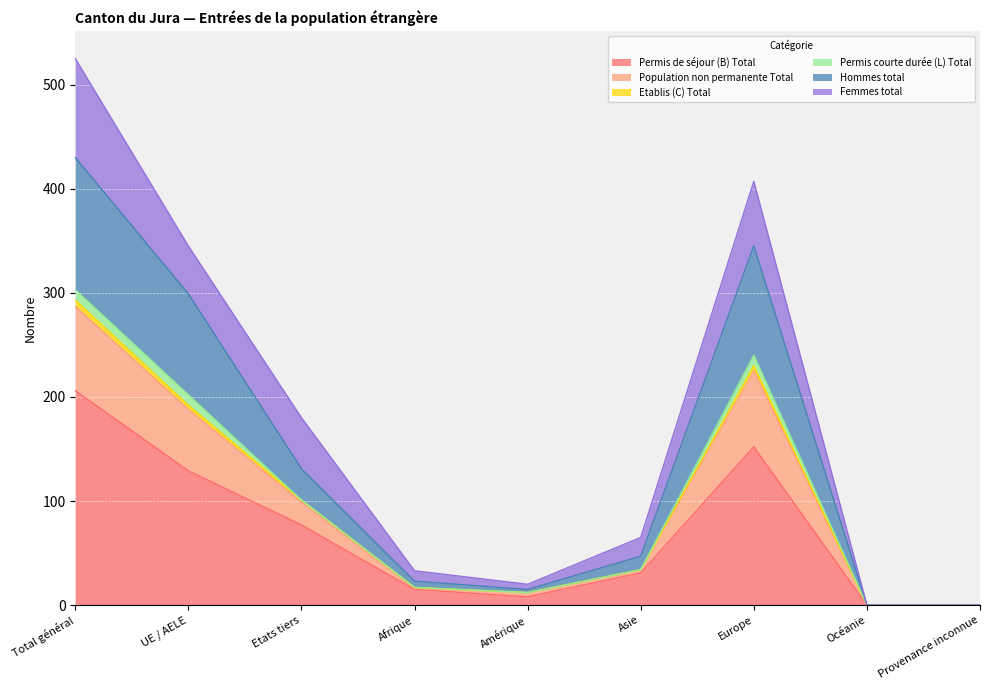

True or false: Permis de séjour (B) Total and Hommes total cross at least once.

False